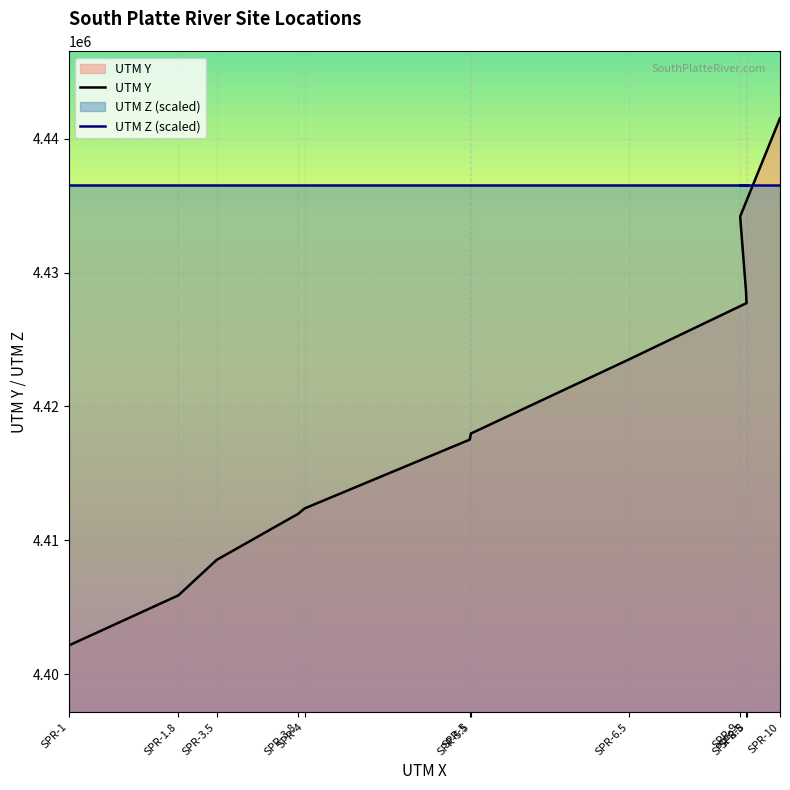

Is the value of UTM Z (scaled) at SPR-10 greater than the value of UTM Y at SPR-3.8?

Yes